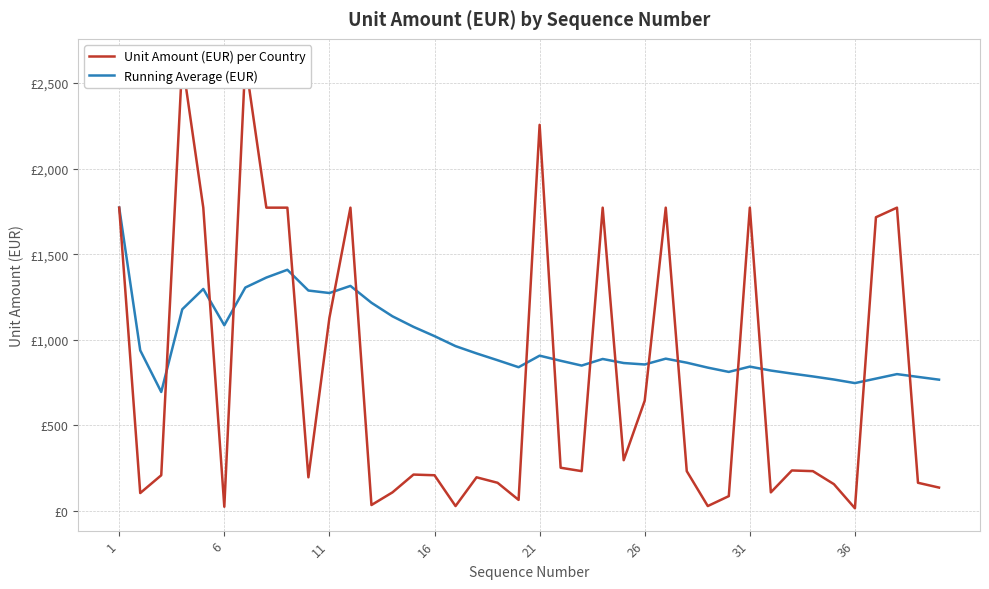

The Unit Amount (EUR) per Country series shows 2780.3 at 8. True or false?

False